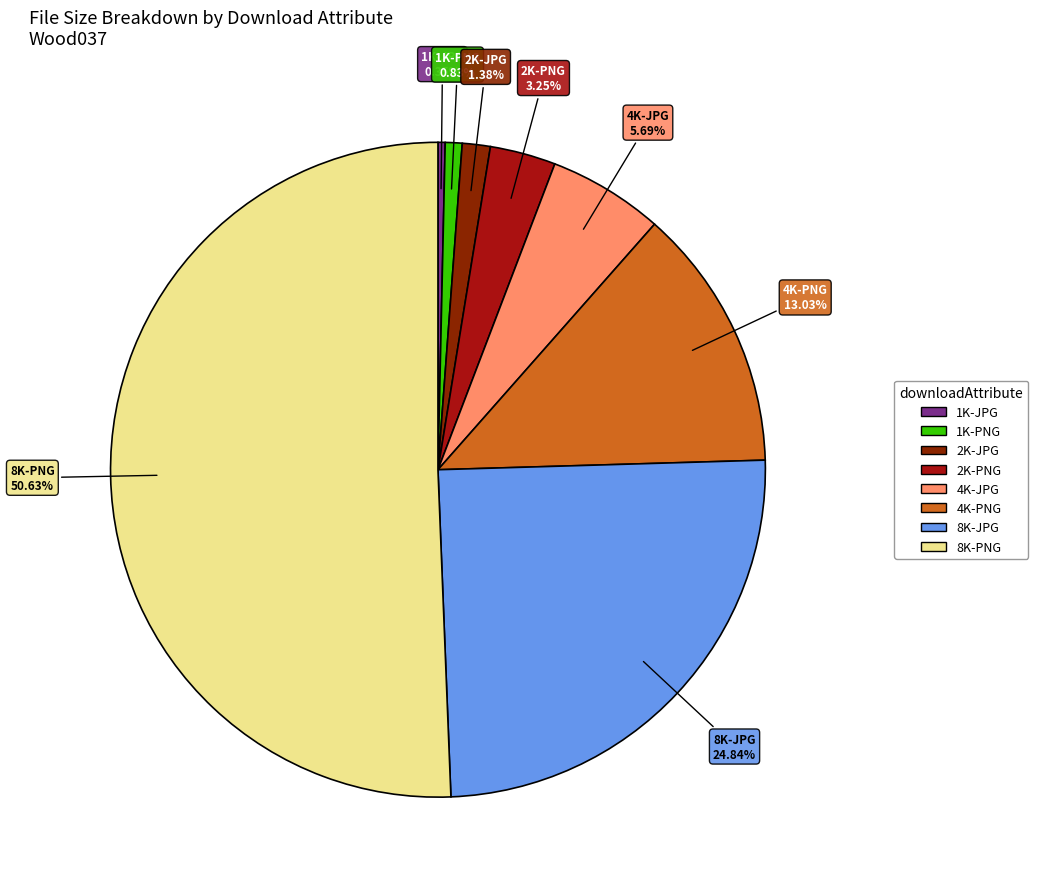

Which category has the biggest portion of the pie?

8K-PNG